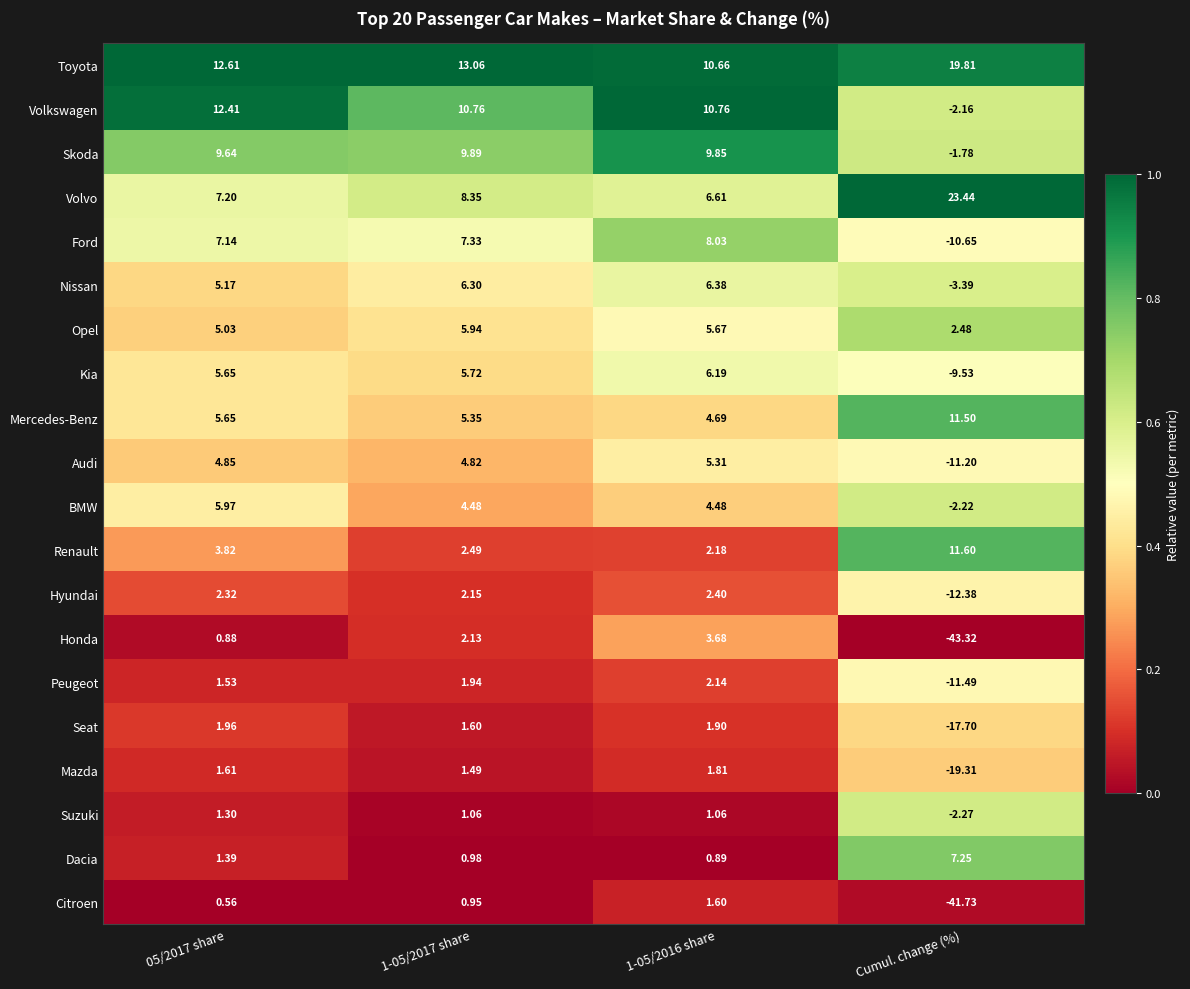

Which series has the largest range (max minus min)?

Honda